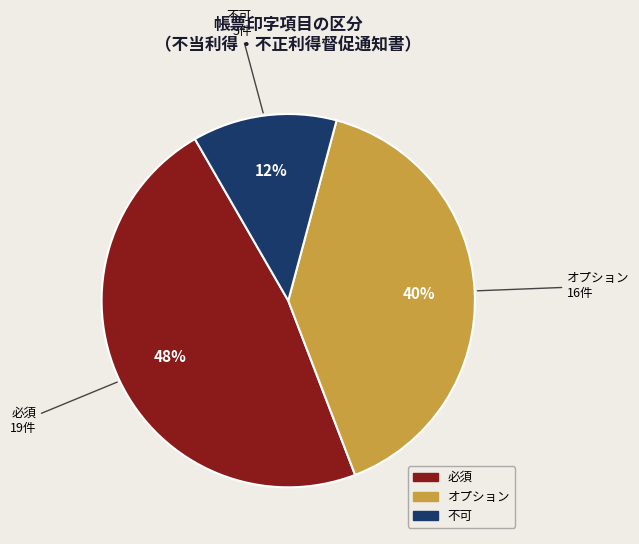

Combined, do 不可 and 必須 account for over 50%?

Yes